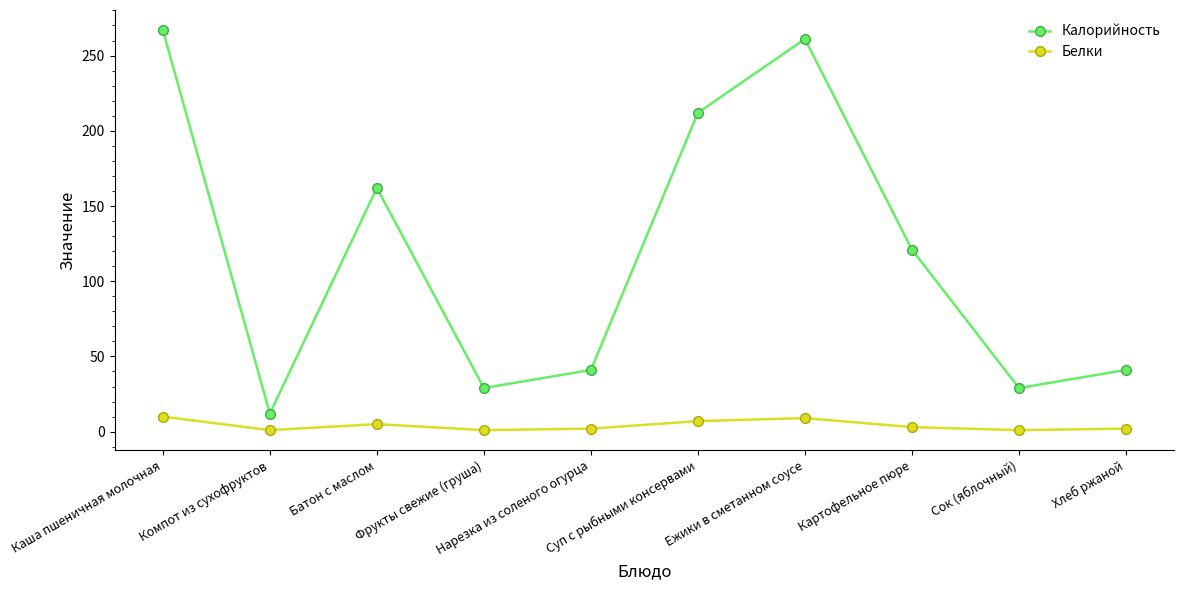

Which series has the largest range (max minus min)?

Калорийность